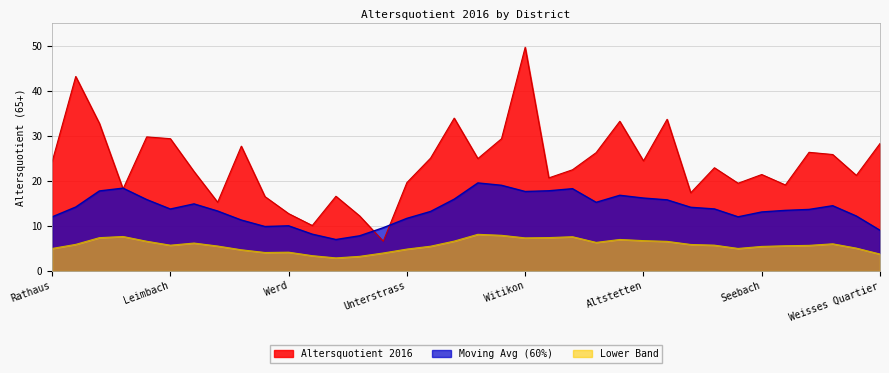

Reading left to right, transcribe all the data shown in this chart.

24.2	43.2	32.8	18.2	29.8	29.4	22.1	15.3	27.7	16.5	12.8	10.1	16.6	12.3	6.6	19.7	25.1	34.0	25.0	29.4	49.7	20.7	22.5	26.3	33.3	24.5	33.7	17.4	22.9	19.5	21.4	19.1	26.4	25.9	21.2	28.3